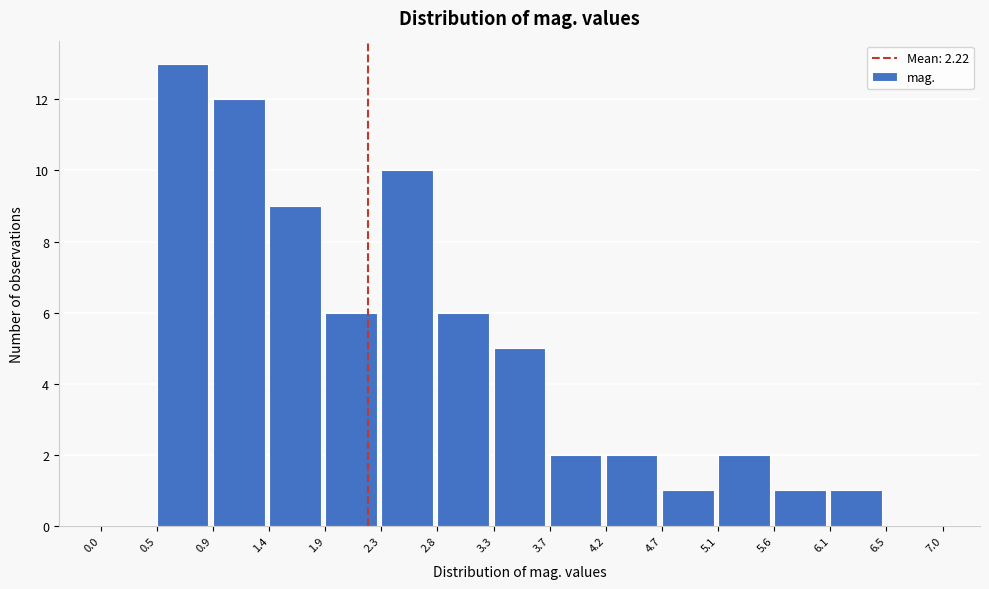

Reading left to right, transcribe this chart: for each bar, give the range it covers on the x-axis and its height. The values are not printed on the chart, so give them approximately, as read against the axis.

0.0 to 0.5: 0
0.5 to 0.9: 13
0.9 to 1.4: 12
1.4 to 1.9: 9
1.9 to 2.3: 6
2.3 to 2.8: 10
2.8 to 3.3: 6
3.3 to 3.7: 5
3.7 to 4.2: 2
4.2 to 4.7: 2
4.7 to 5.1: 1
5.1 to 5.6: 2
5.6 to 6.1: 1
6.1 to 6.5: 1
6.5 to 7.0: 0